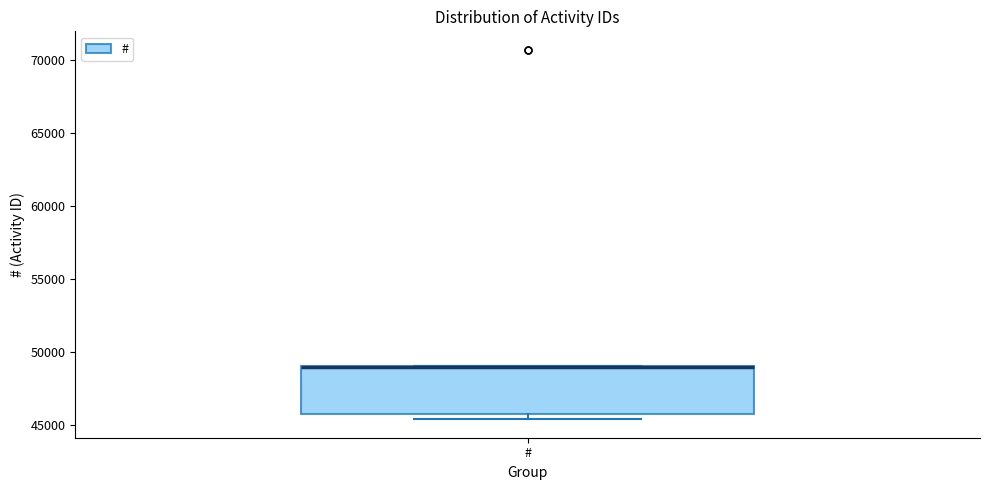

Transcribe this box plot: give where the median line is, the range the box spans, and where the two whiskers end, as read against the y-axis. The values are not printed on the chart, so give them approximately, as read against the axis.

median 49000 (drawn on the box's upper edge), box 46000 to 49000, whiskers 45500 to 49000